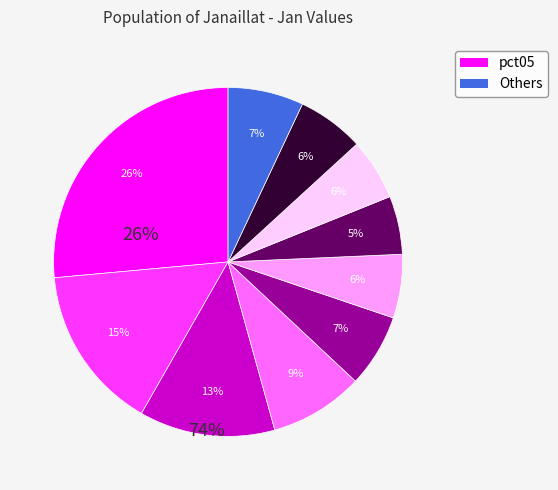

How many segments does this pie chart have?

10